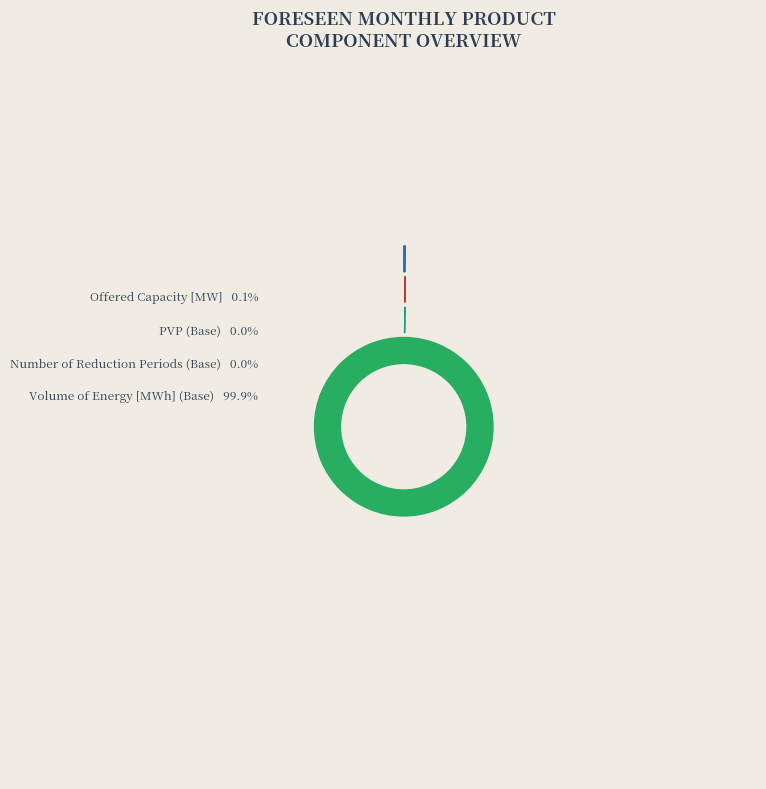

Is there any slice that represents more than half of the pie?

Yes